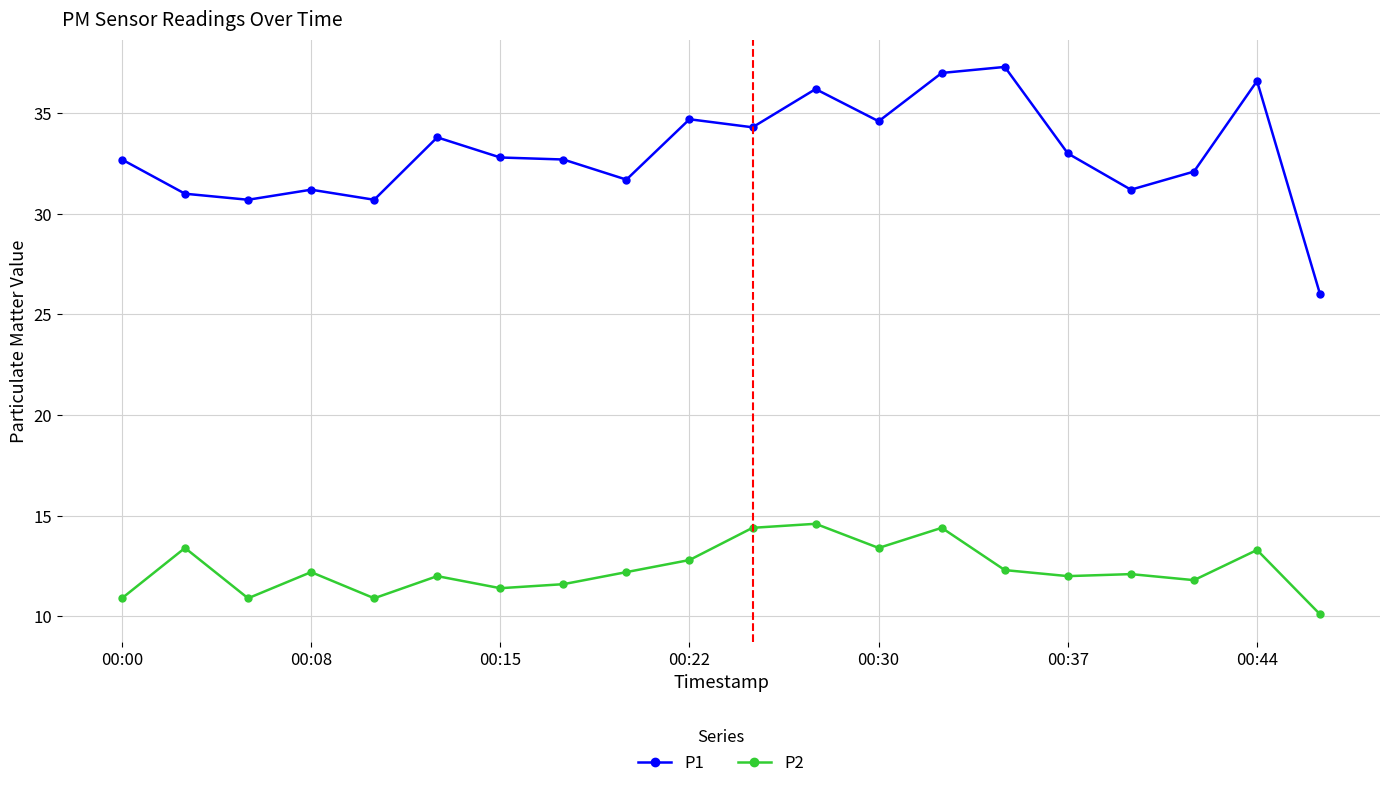

How many lines are shown in the chart?

2